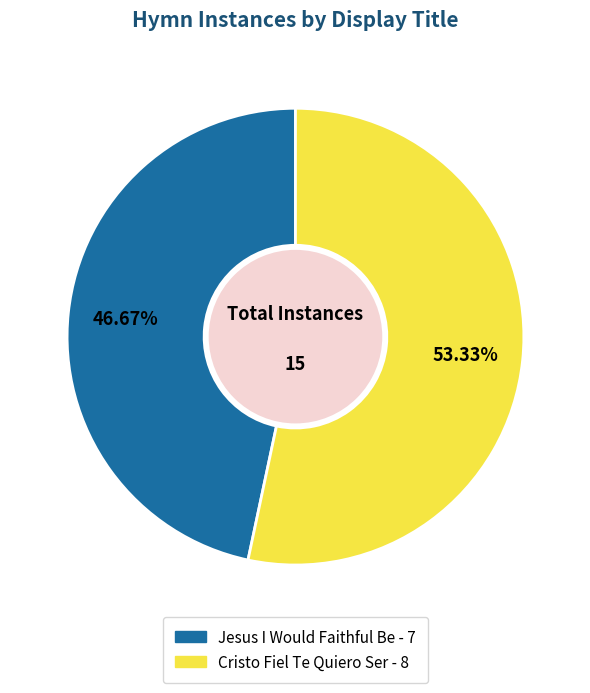

What percentage is NOT represented by Cristo Fiel Te Quiero Ser?

46.7%